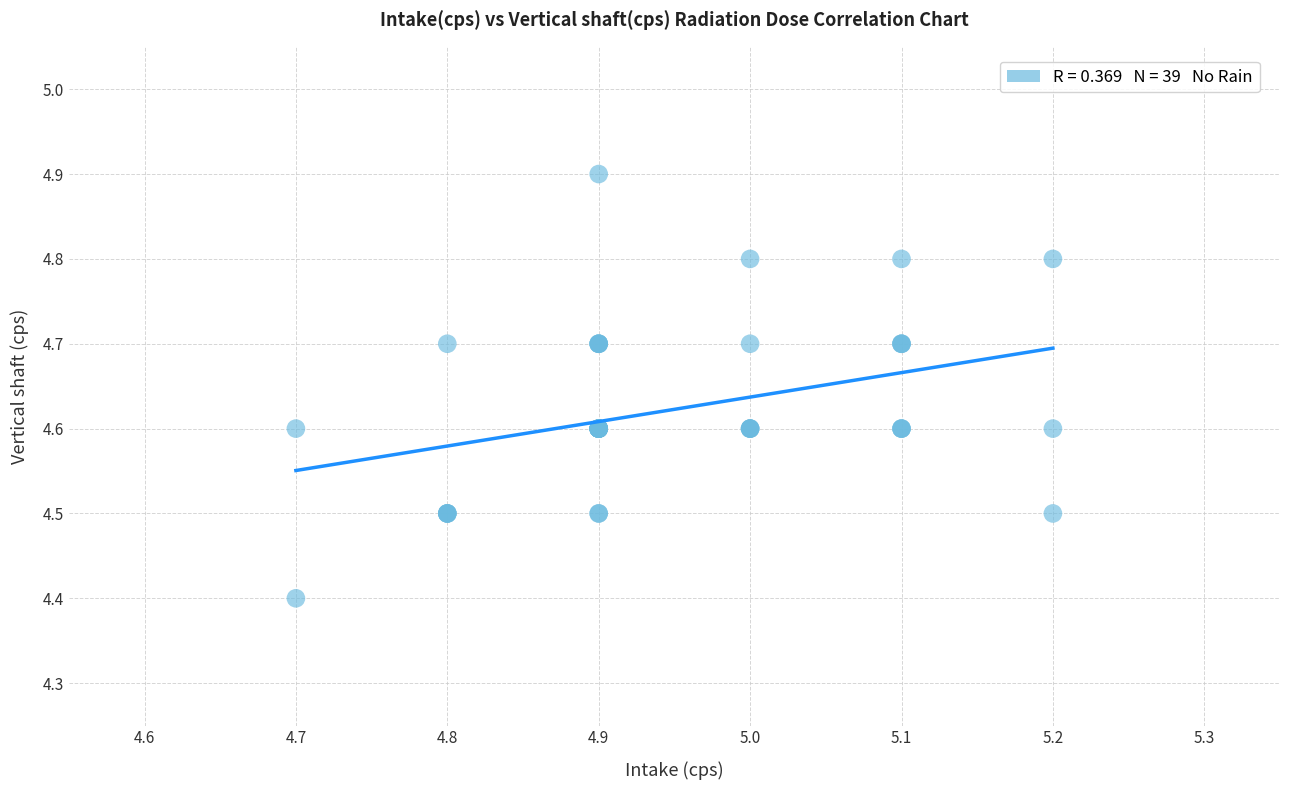

What Y value in the scatter plot is closest to 4?

4.4